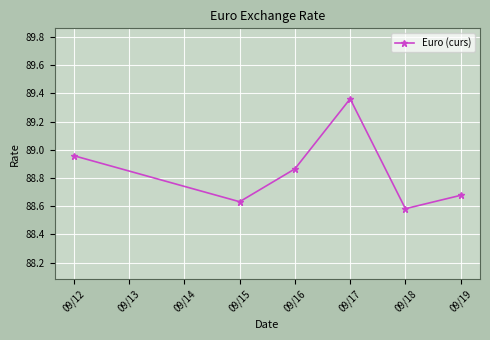

Approximately how many times larger is the value at 09/17 compared to 09/12?

1.0